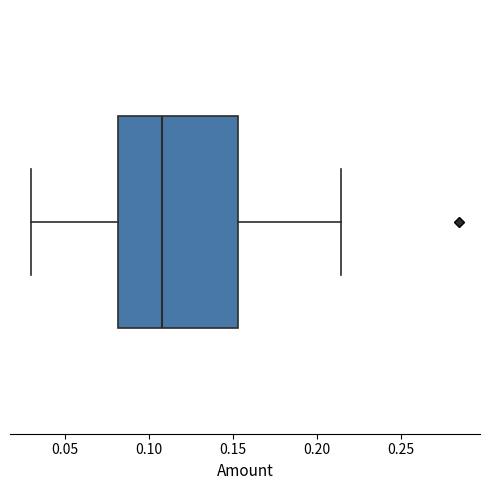

Where does the right whisker of the box end on the x-axis? The values are not printed on the chart, so give them approximately, as read against the axis.

0.215